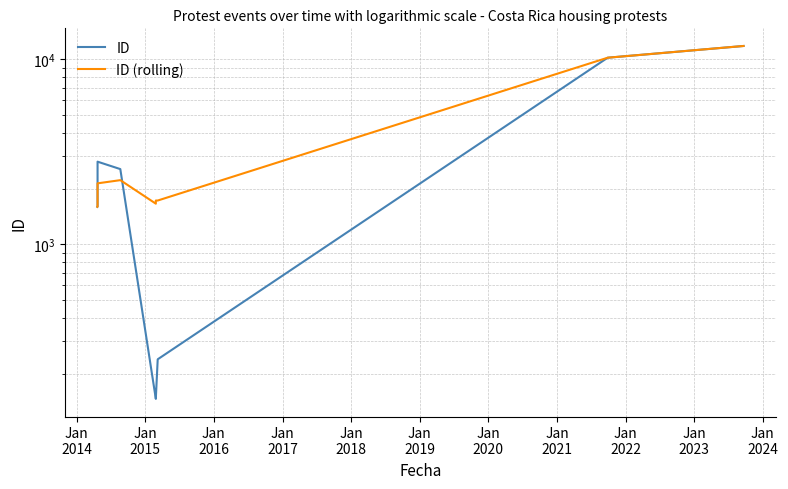

How many lines are shown in the chart?

2